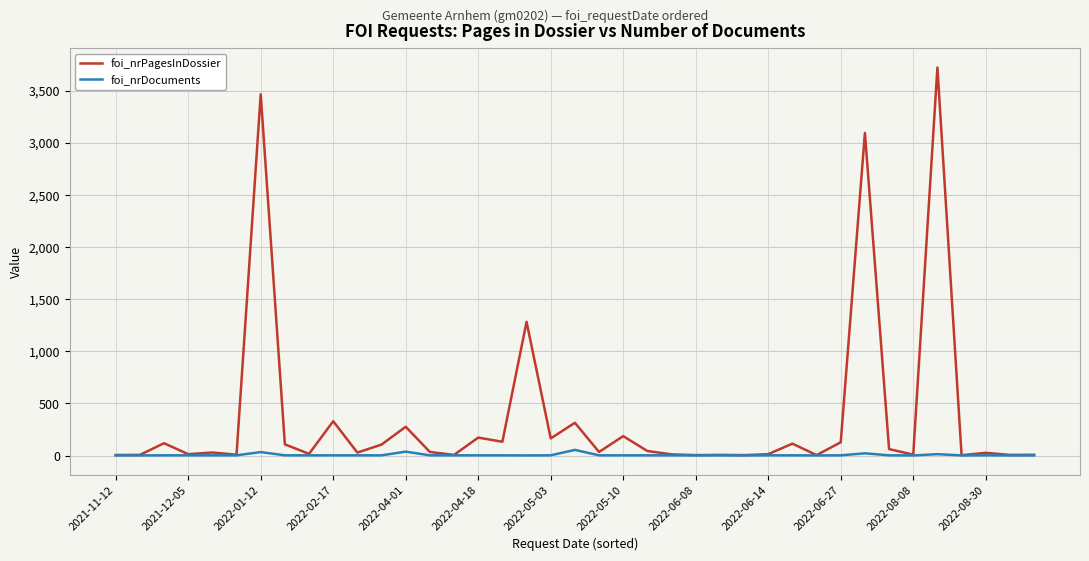

List the series in order of their overall mean, highest first.

foi_nrPagesInDossier, foi_nrDocuments